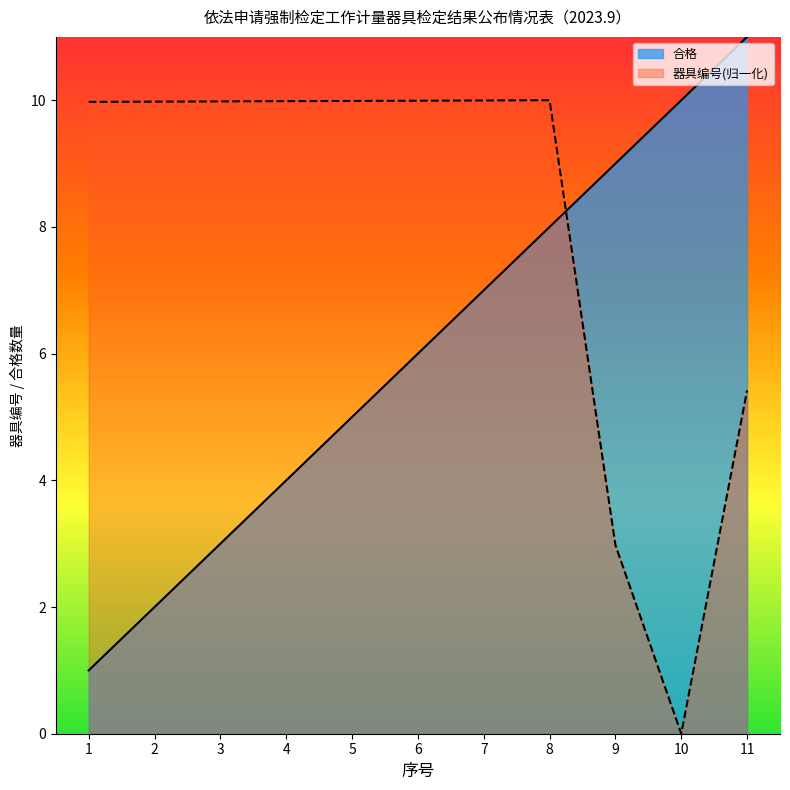

Is it true that 器具编号(归一化) equals 10.0 at 1?

True